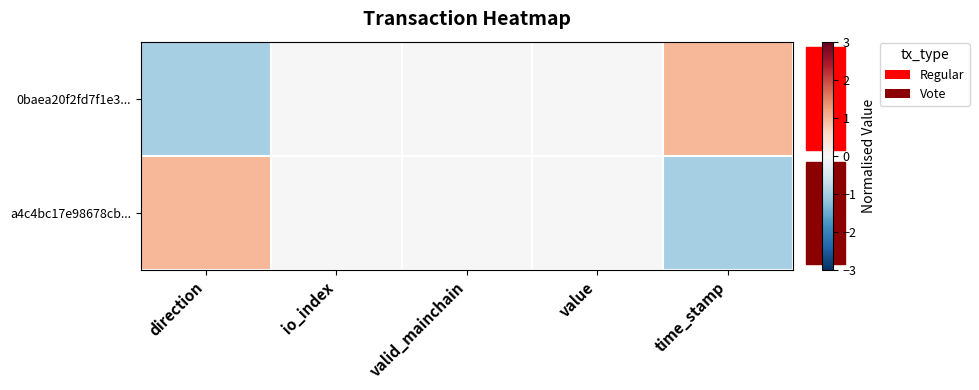

What is the smallest value displayed?

-1